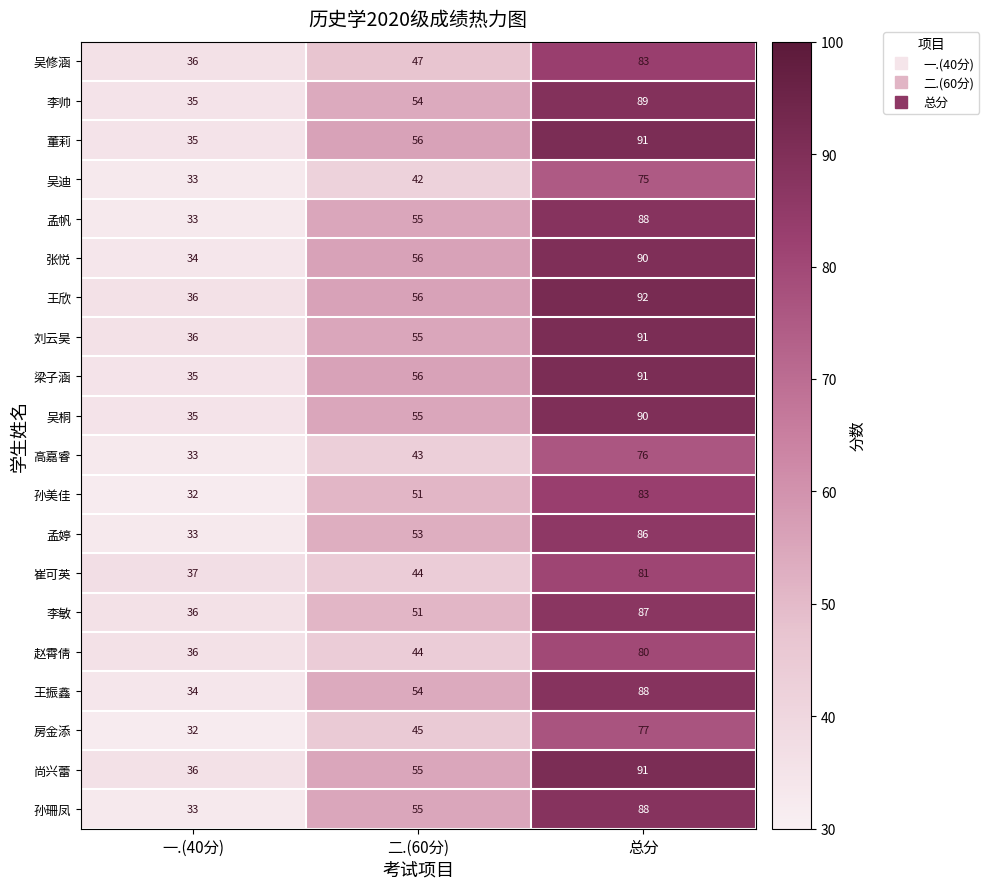

What is the spread (max minus min) of values at 二.(60分)?

14